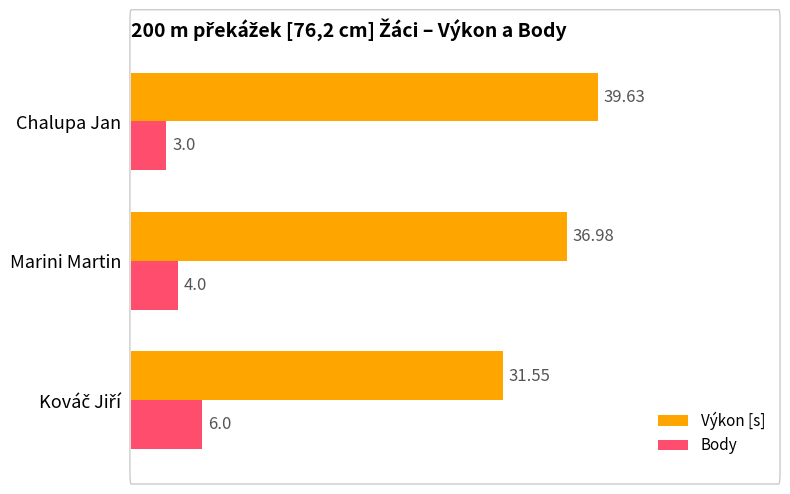

Which series has the largest range (max minus min)?

Výkon [s]